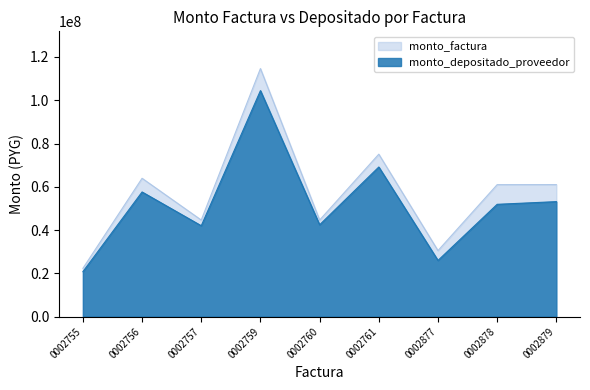

At which label does monto_factura reach its peak?

0002759